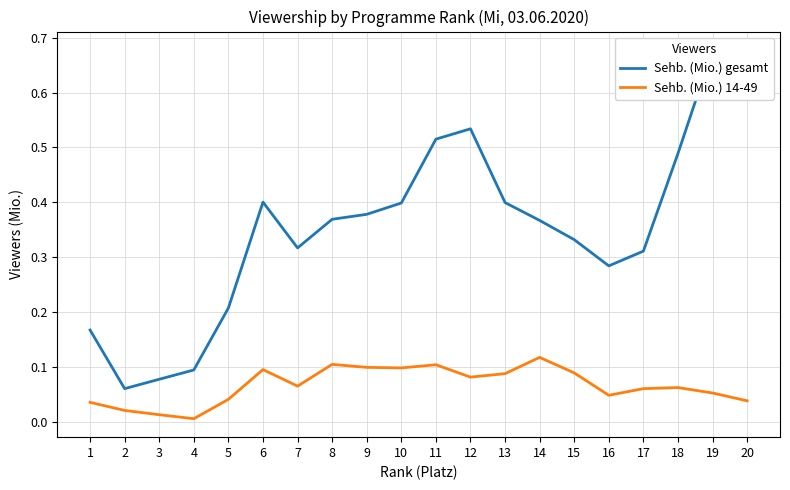

Which series has the largest total across all categories?

Sehb. (Mio.) gesamt